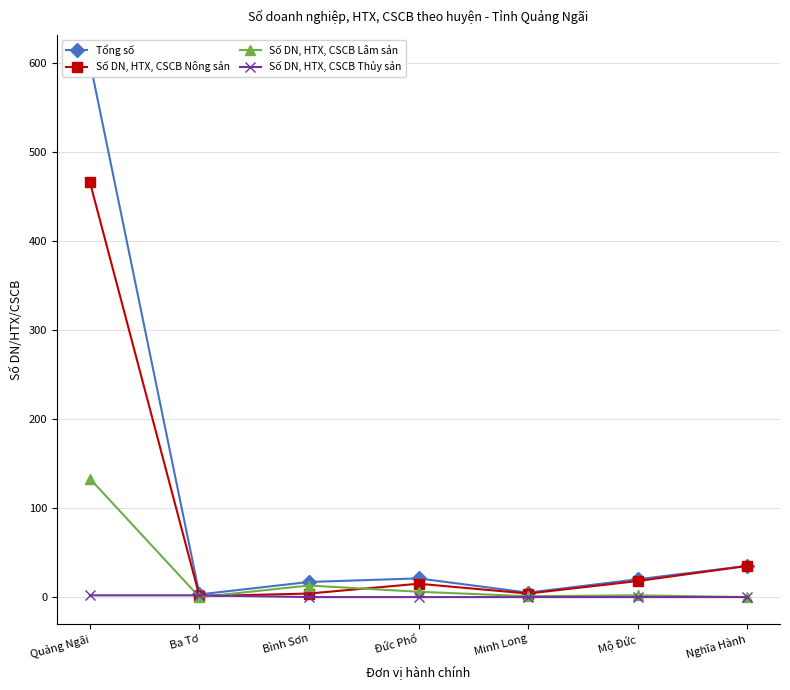

At which category does Tổng số reach its first local peak?

Đức Phổ